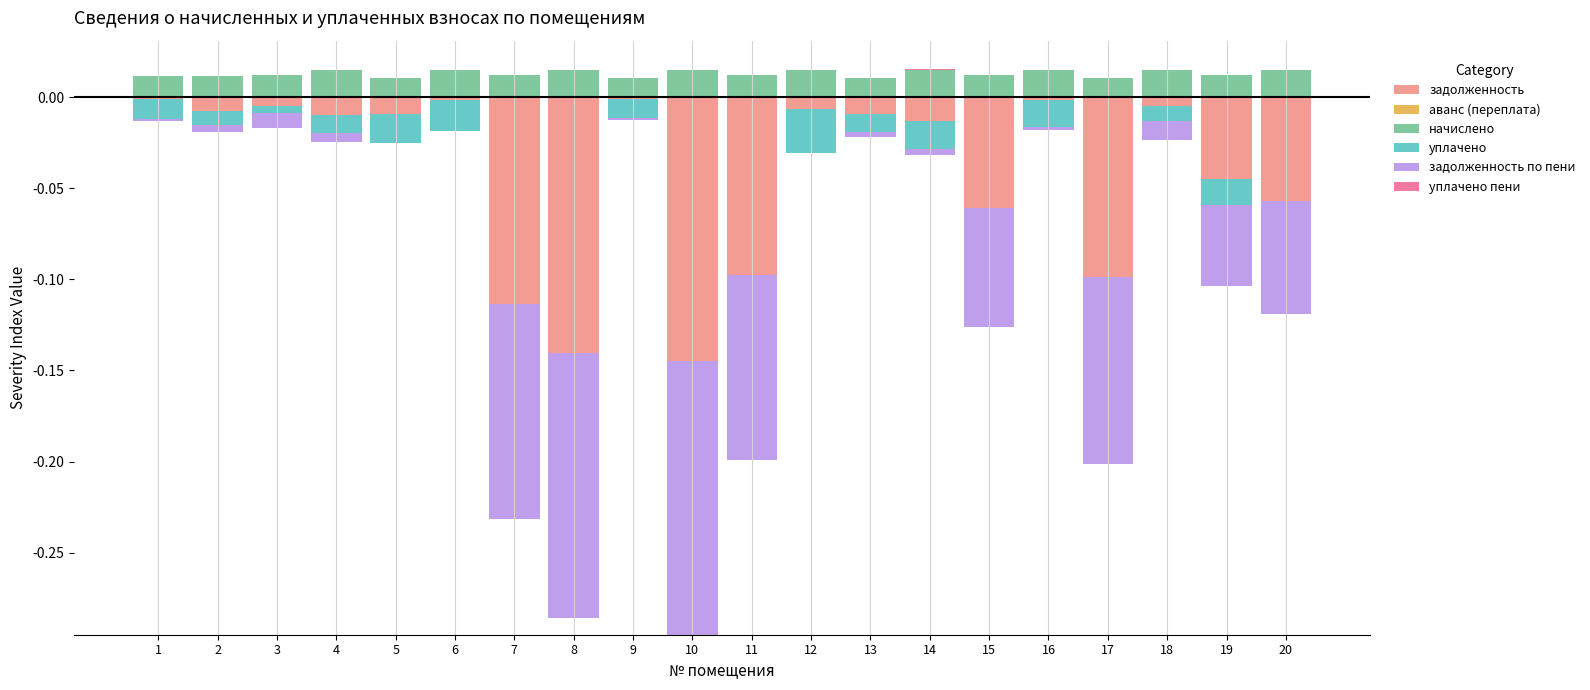

What are all the series names shown in the legend?

задолженность, аванс (переплата), начислено, уплачено, задолженность по пени, уплачено пени